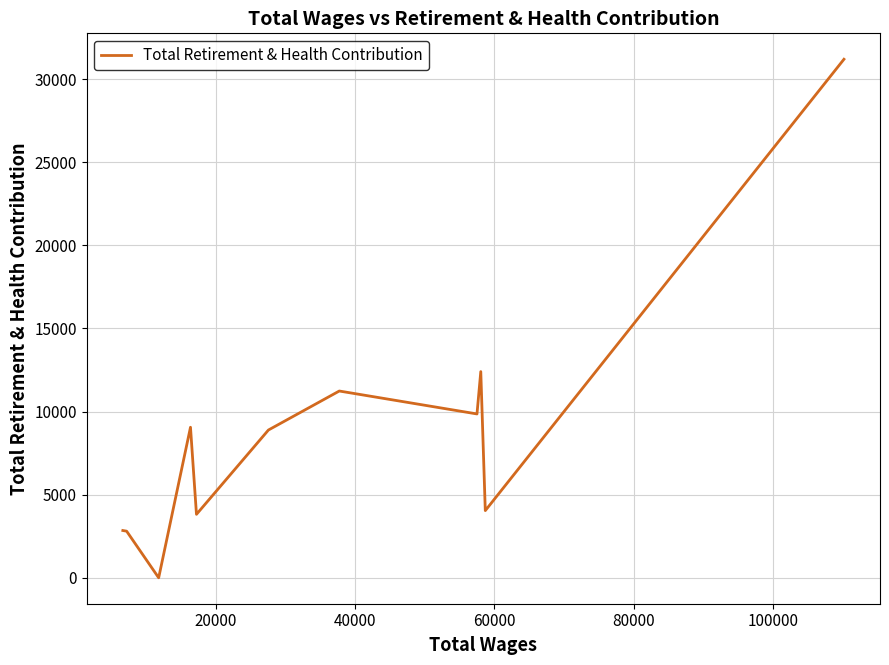

True or false: there are more than 1 points higher than both neighbors.

True